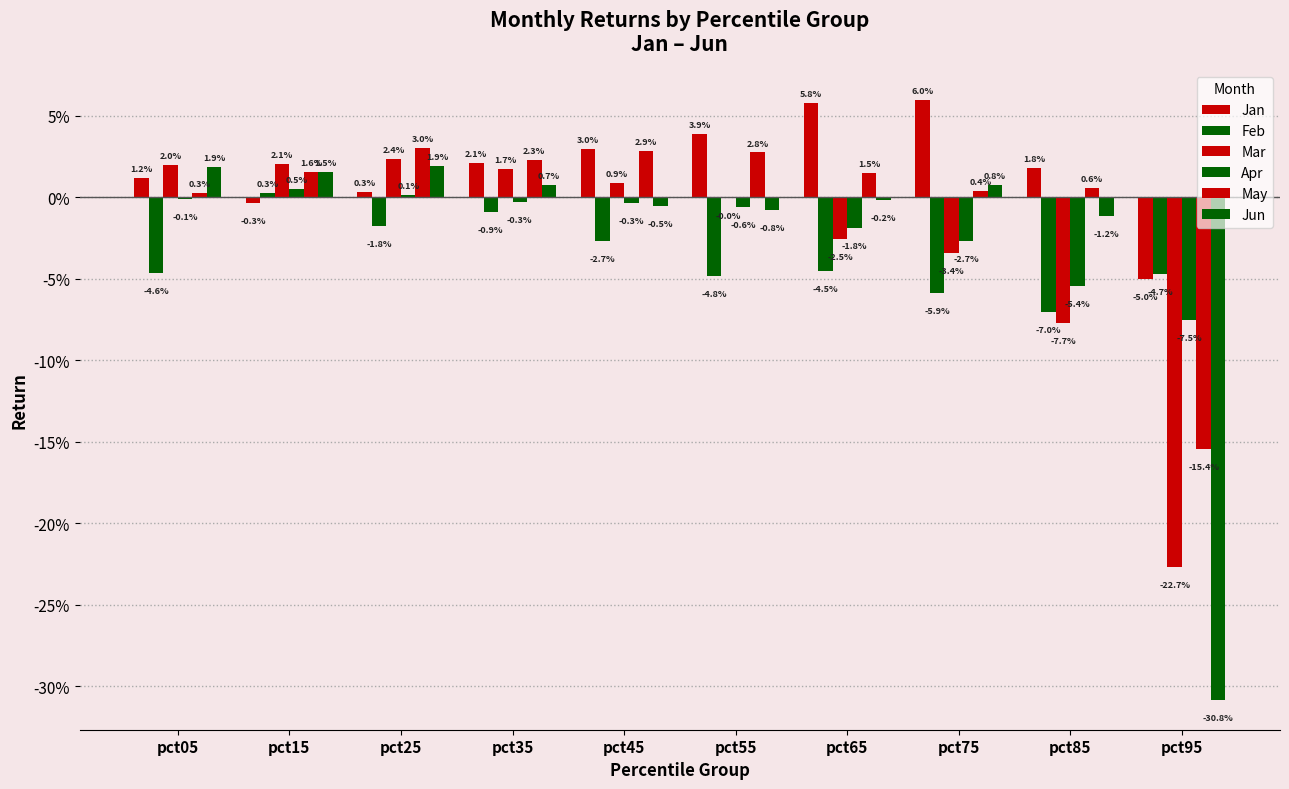

At which label is Mar closest to 0?

pct55